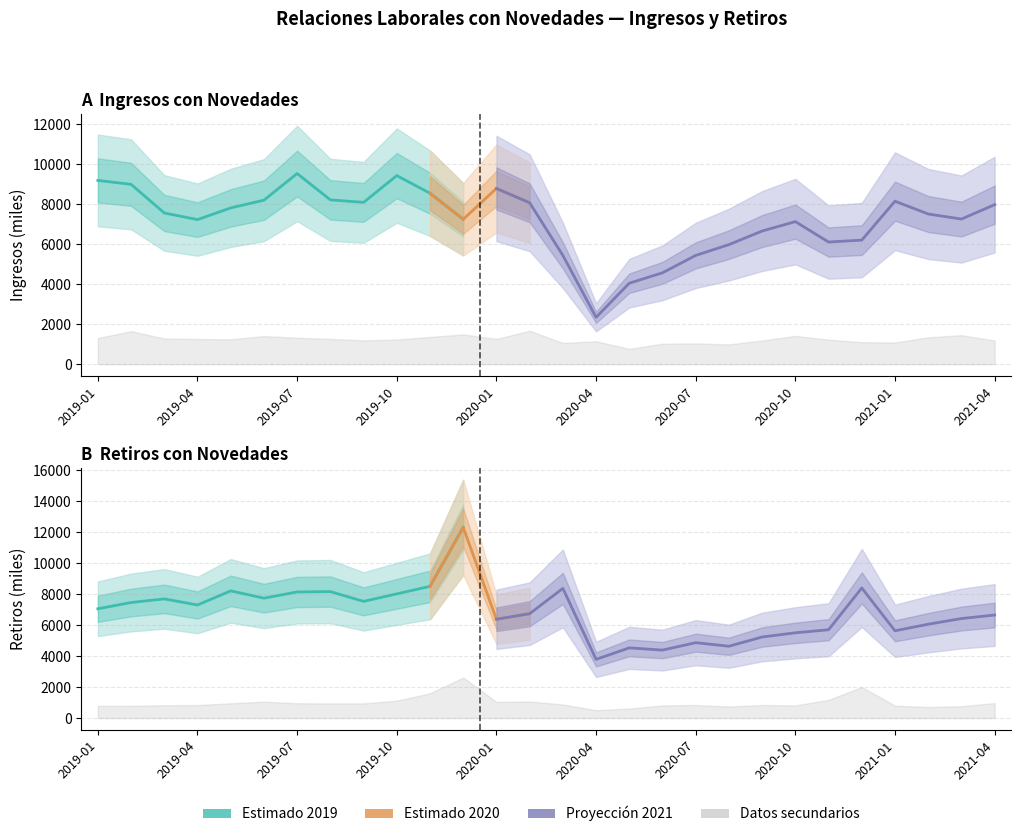

How many series are shown in this chart?

4